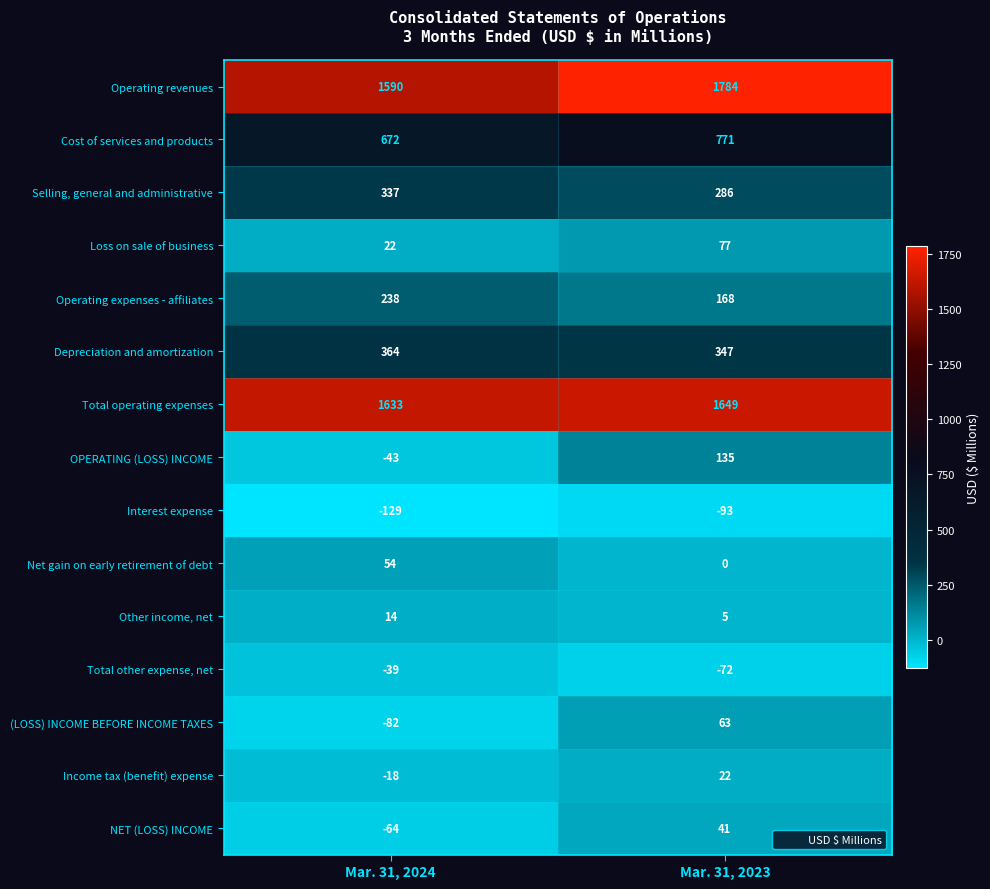

At Mar. 31, 2023, list the series in order from largest to smallest.

Operating revenues, Total operating expenses, Cost of services and products, Depreciation and amortization, Selling, general and administrative, Operating expenses - affiliates, OPERATING (LOSS) INCOME, Loss on sale of business, (LOSS) INCOME BEFORE INCOME TAXES, NET (LOSS) INCOME, Income tax (benefit) expense, Other income, net, Net gain on early retirement of debt, Total other expense, net, Interest expense